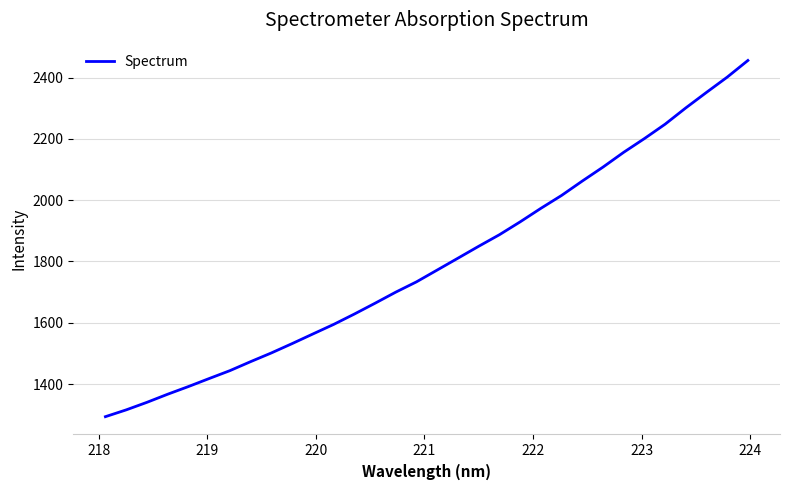

What is the difference between the maximum and minimum values?

1162.0